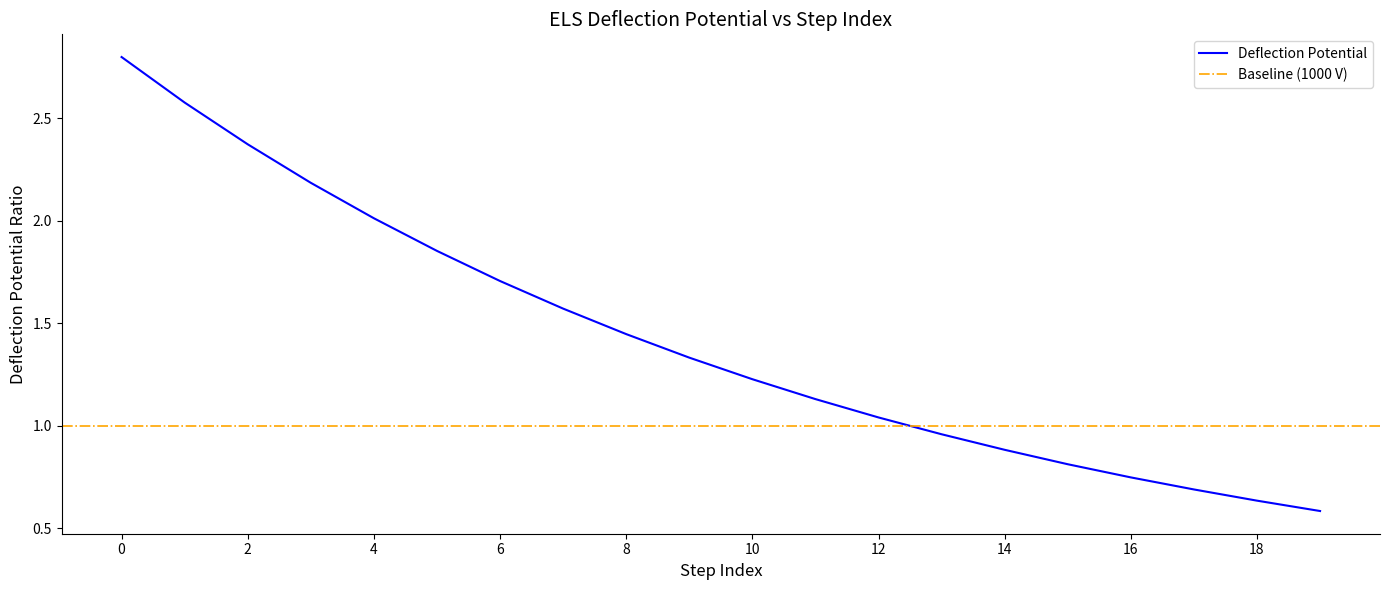

Where is the data nearest to the value 1?

12